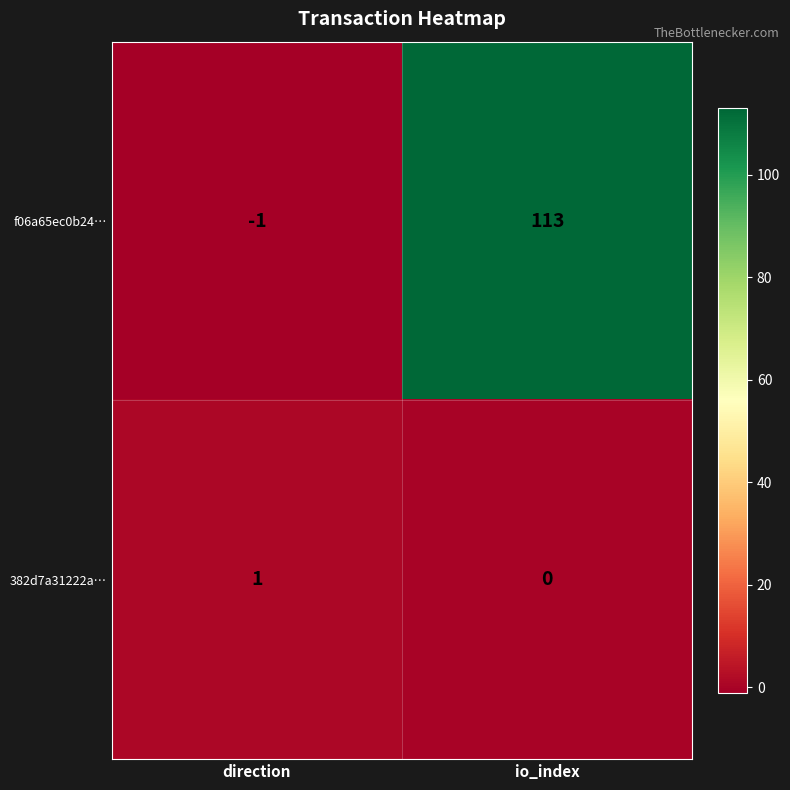

What is the maximum value shown in the chart?

113